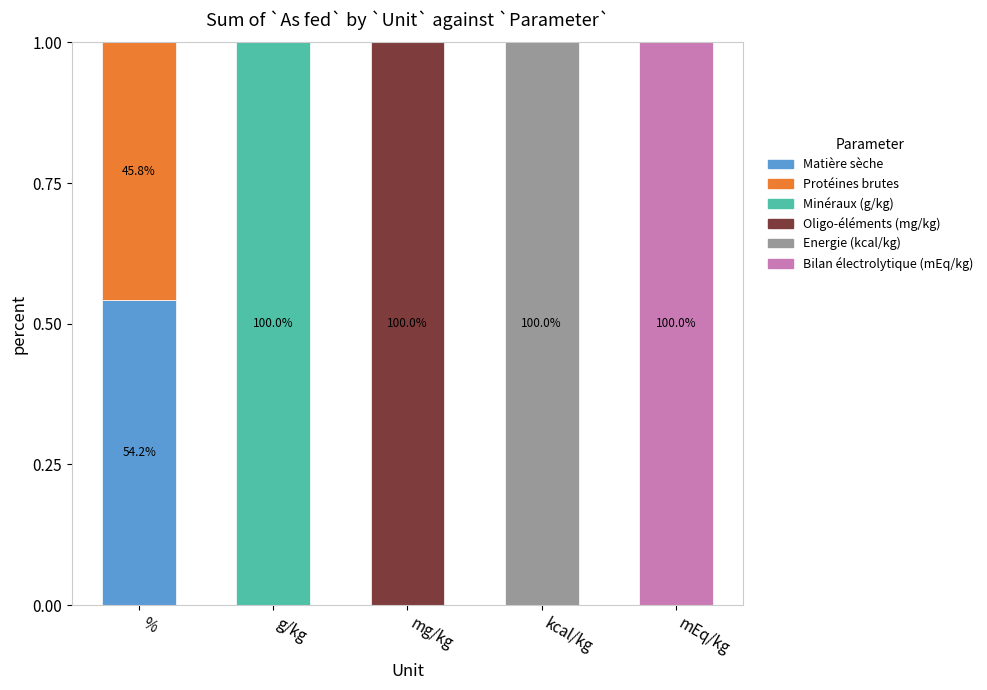

Are the bars horizontal?

No